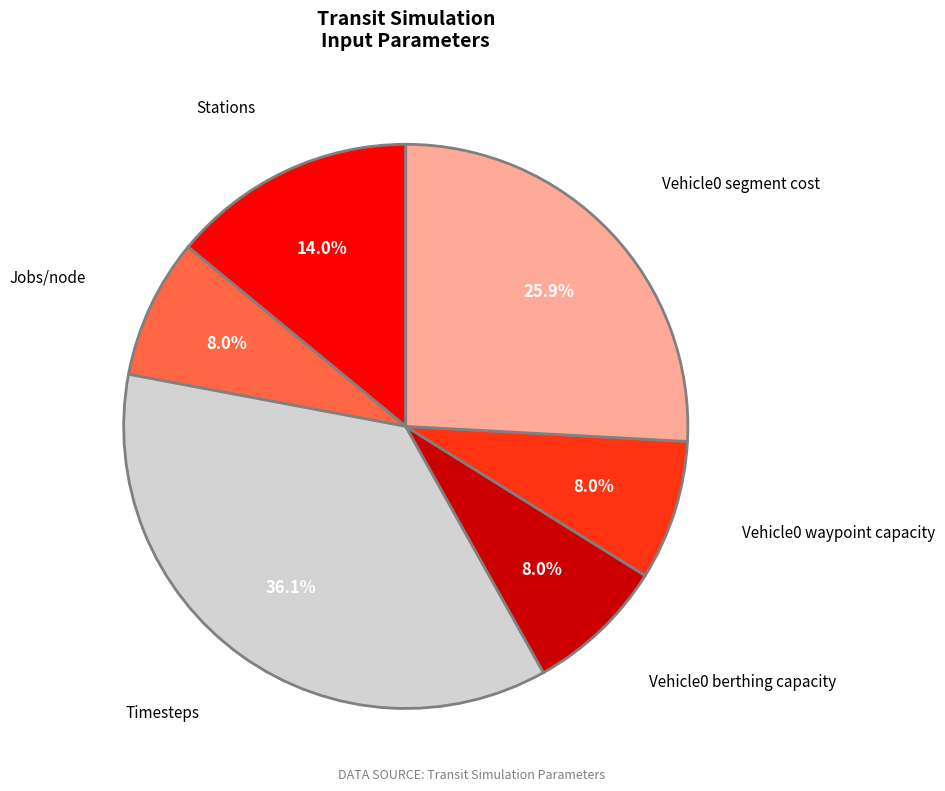

To the nearest percent, what is the difference between the largest and smallest slice percentages?

28%